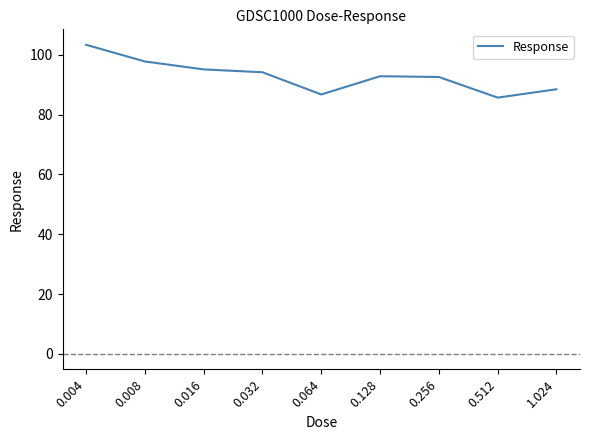

What is the difference between the maximum and minimum values?

17.7